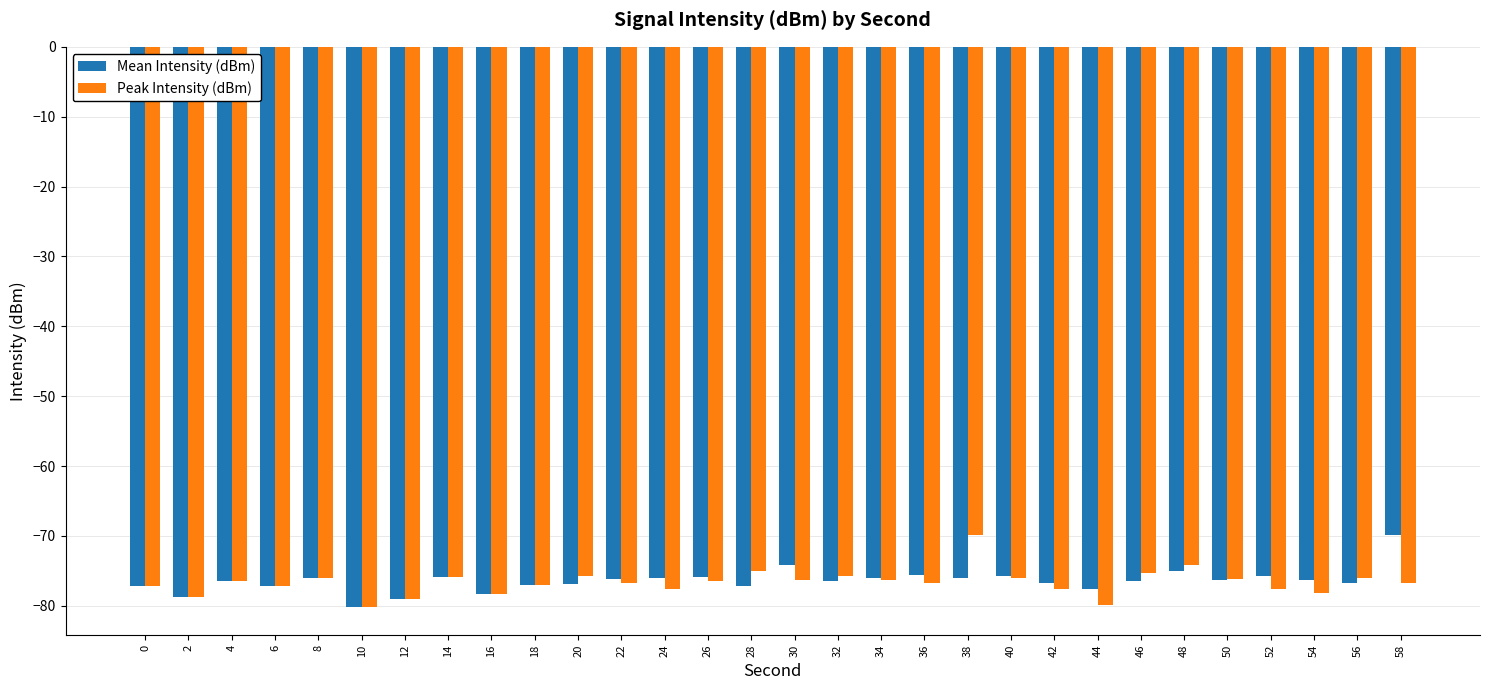

What is the total value across all series at 8?

-152.0